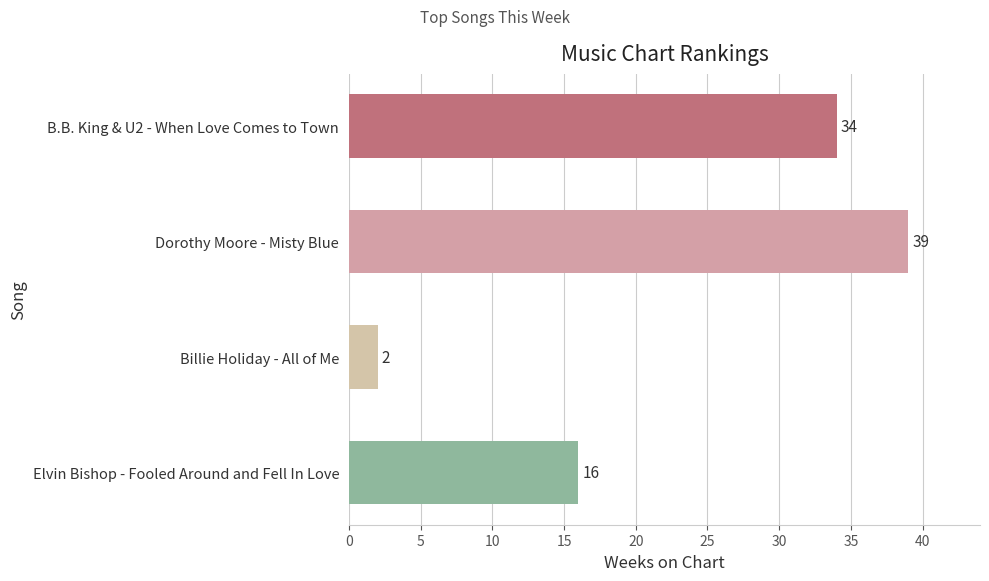

The chart shows a value of 44 at B.B. King & U2 - When Love Comes to Town. True or false?

False